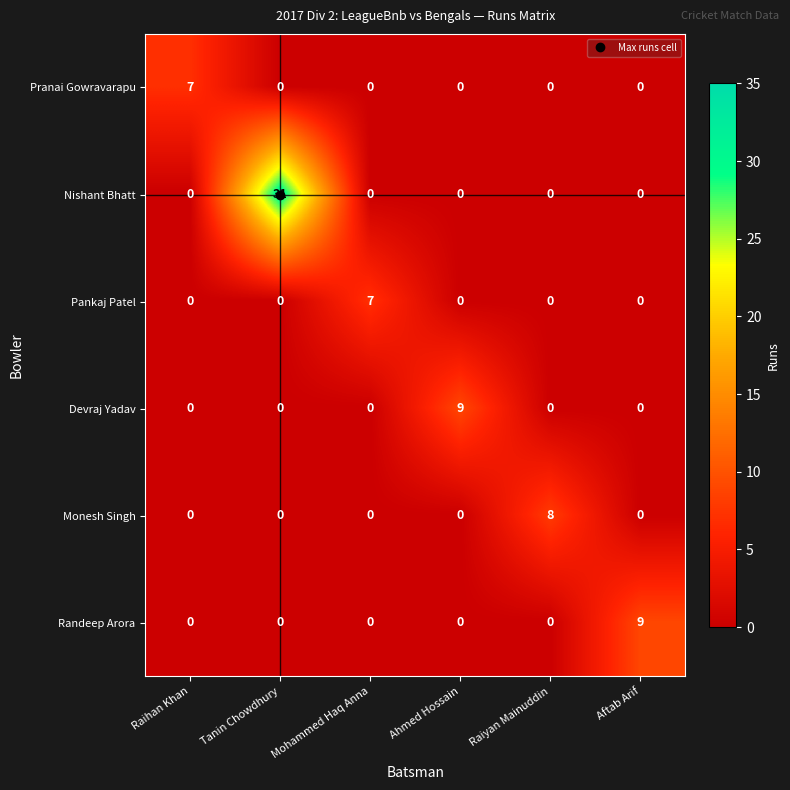

True or false: Nishant Bhatt has a value of 11 at Mohammed Haq Anna.

False